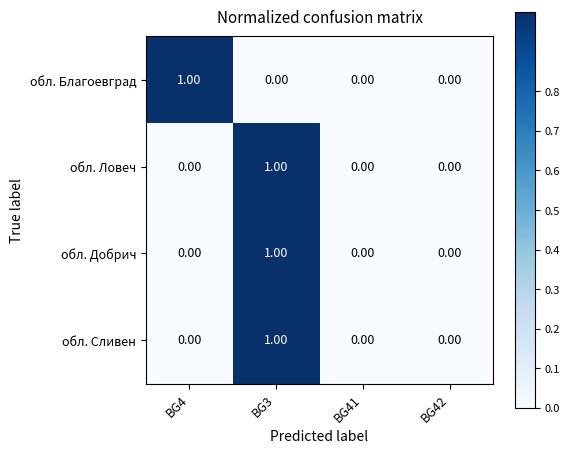

At which category is the sum across all series the highest?

BG3